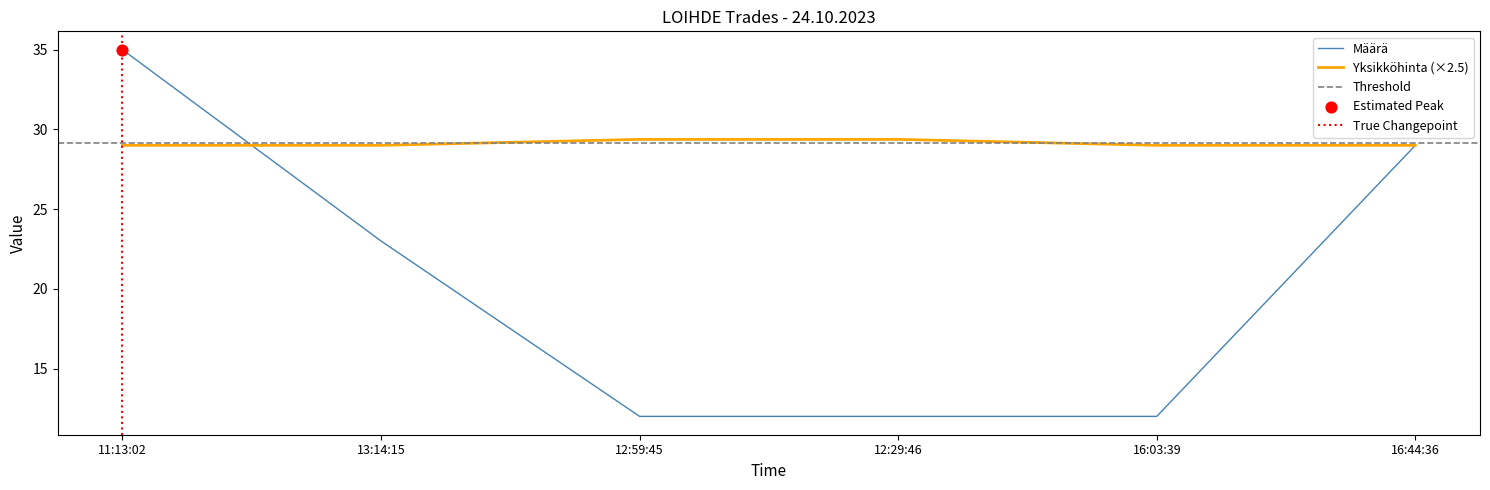

At how many categories does at least one series exceed 23?

6